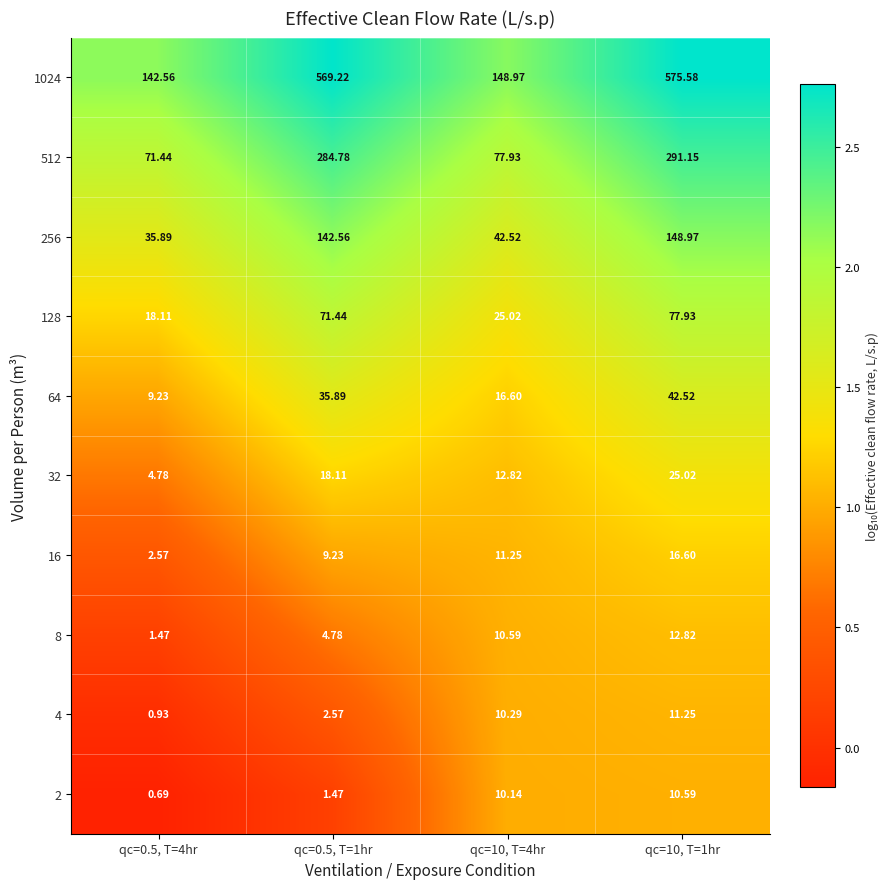

Which category has the lowest value across all series?

qc=0.5, T=4hr